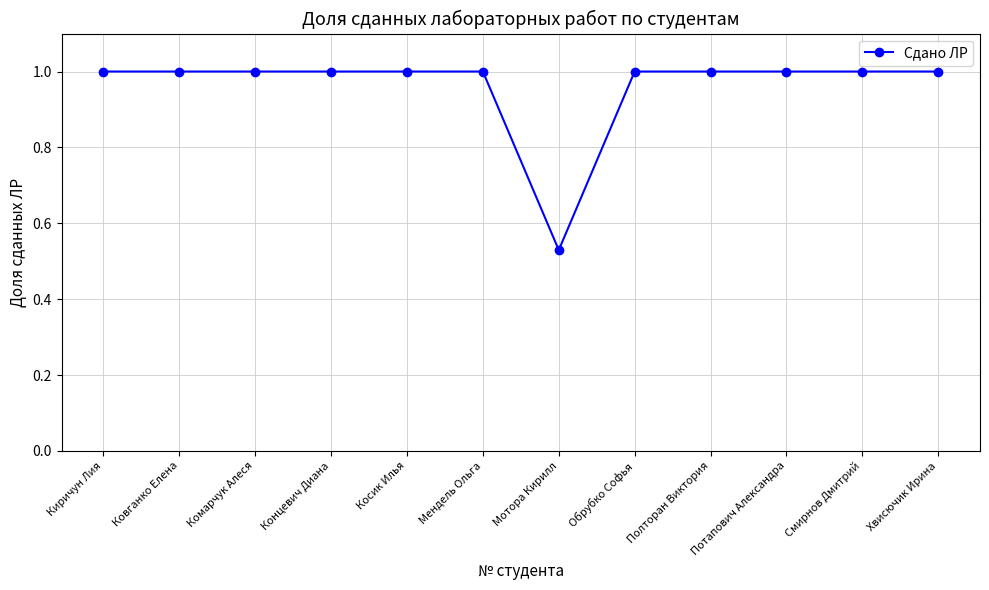

Between Мотора Кирилл and Смирнов Дмитрий, which is larger?

Смирнов Дмитрий